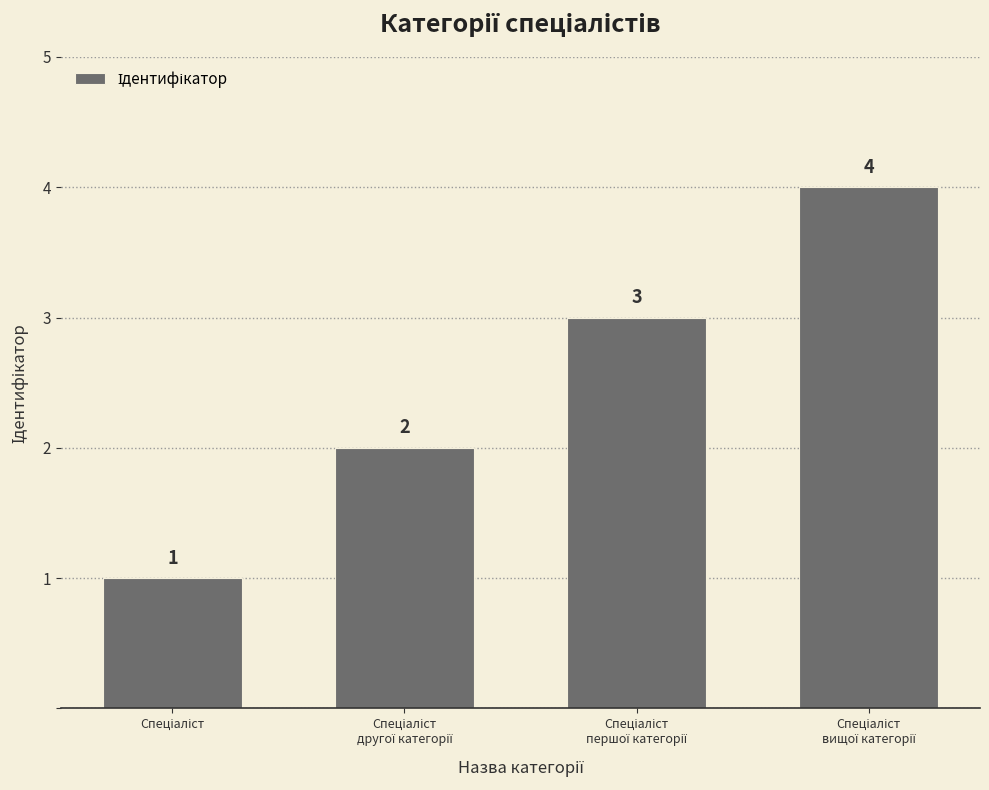

Count the values in the range 2 to 4.

3